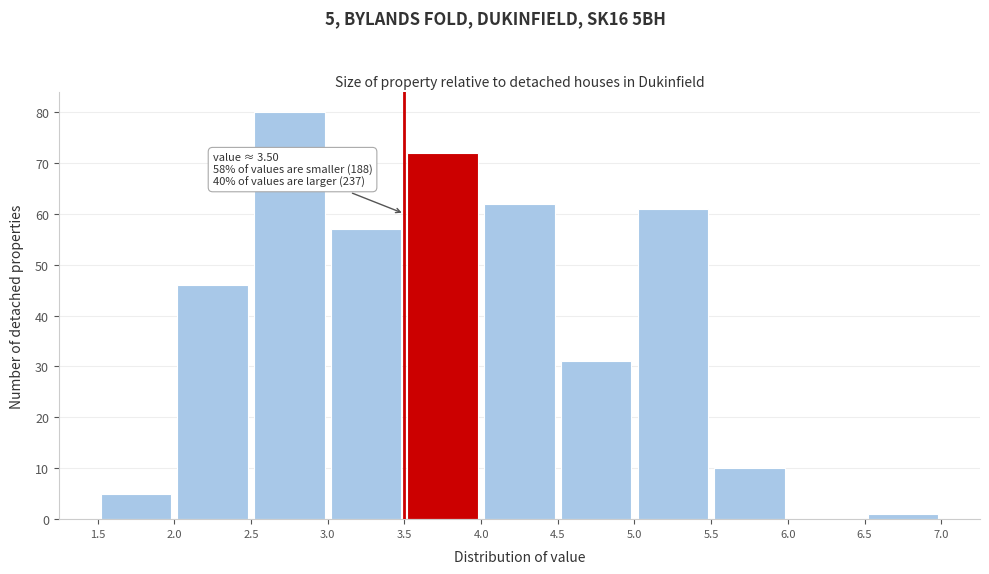

Over which range of the x-axis is the bar tallest?

2.5 to 3.0